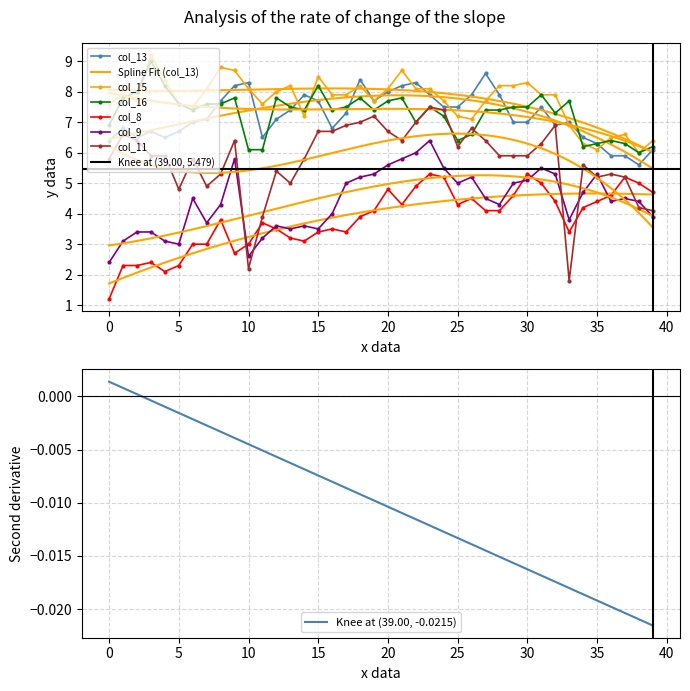

At how many categories does at least one series exceed 9?

1